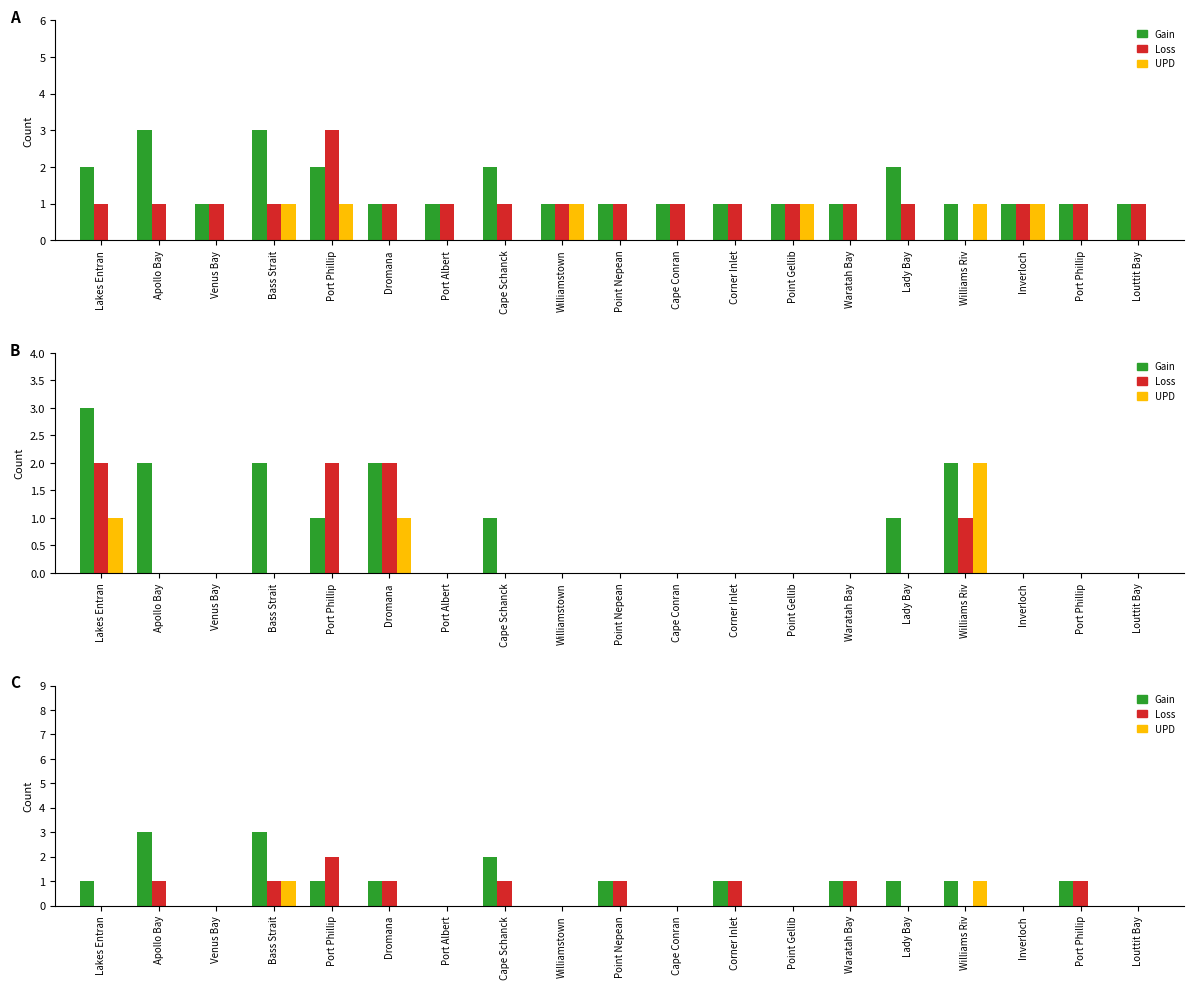

Reading left to right, extract all data points from this chart.

Gain: Lakes Entran=1	Apollo Bay=3	Venus Bay=0	Bass Strait=3	Port Phillip=1	Dromana=1	Port Albert=0	Cape Schanck=2	Williamstown=0	Point Nepean=1	Cape Conran=0	Corner Inlet=1	Point Gellib=0	Waratah Bay=1	Lady Bay=1	Williams Riv=1	Inverloch=0	Port Phillip=1	Louttit Bay=0
Loss: Lakes Entran=0	Apollo Bay=1	Venus Bay=0	Bass Strait=1	Port Phillip=2	Dromana=1	Port Albert=0	Cape Schanck=1	Williamstown=0	Point Nepean=1	Cape Conran=0	Corner Inlet=1	Point Gellib=0	Waratah Bay=1	Lady Bay=0	Williams Riv=0	Inverloch=0	Port Phillip=1	Louttit Bay=0
UPD: Lakes Entran=0	Apollo Bay=0	Venus Bay=0	Bass Strait=1	Port Phillip=0	Dromana=0	Port Albert=0	Cape Schanck=0	Williamstown=0	Point Nepean=0	Cape Conran=0	Corner Inlet=0	Point Gellib=0	Waratah Bay=0	Lady Bay=0	Williams Riv=1	Inverloch=0	Port Phillip=0	Louttit Bay=0